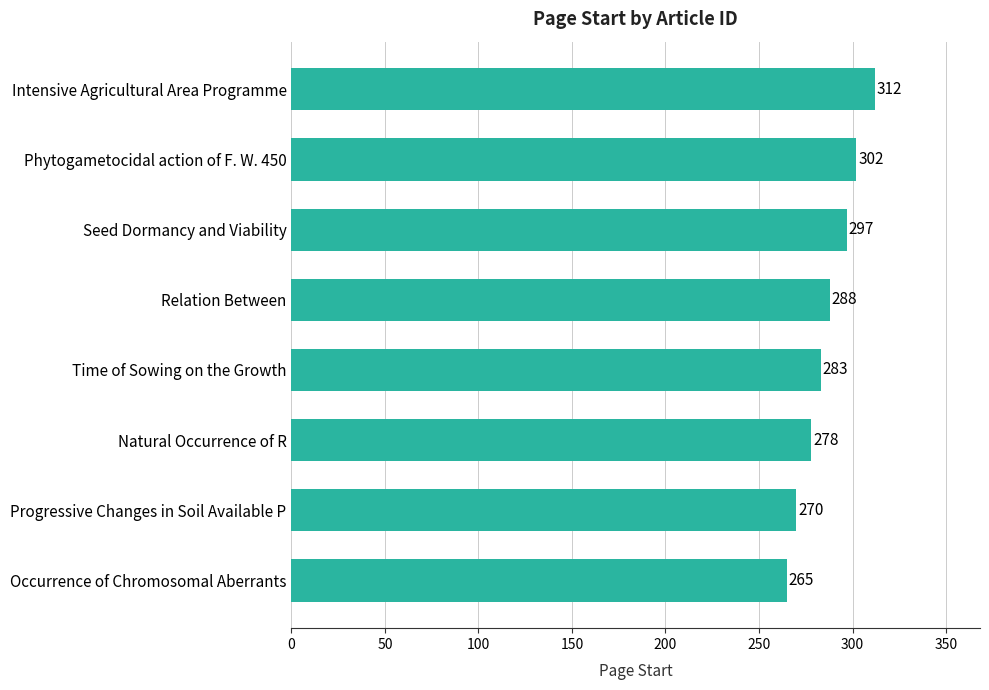

List the labels in order of value, largest first.

Intensive Agricultural Area Programme, Phytogametocidal action of F. W. 450, Seed Dormancy and Viability, Relation Between, Time of Sowing on the Growth, Natural Occurrence of R, Progressive Changes in Soil Available P, Occurrence of Chromosomal Aberrants